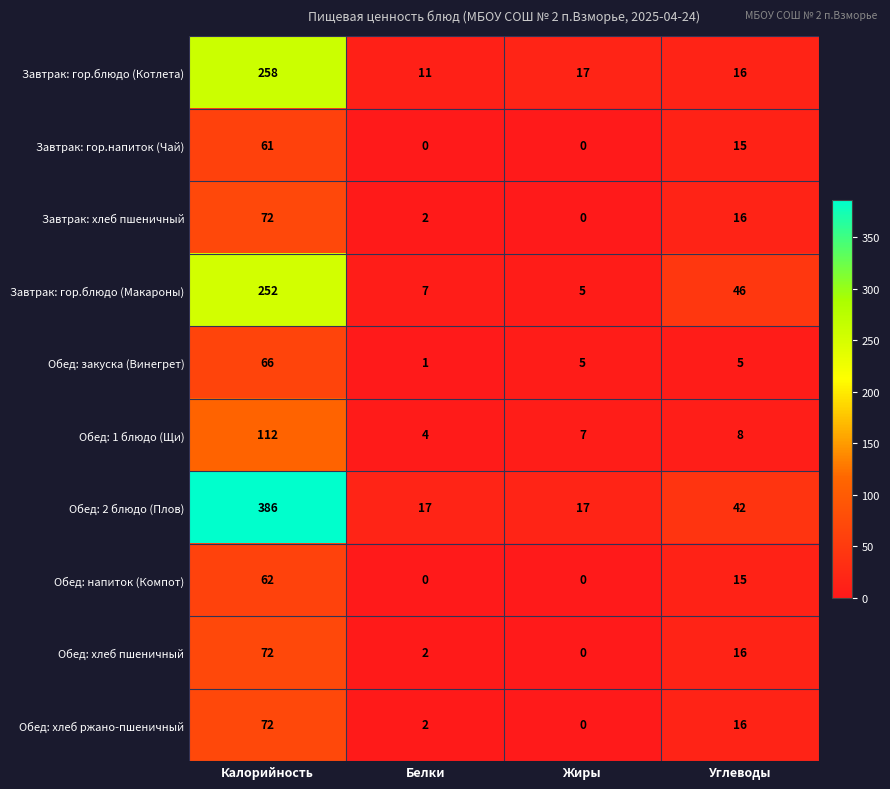

Which series has the largest total across all categories?

Обед: 2 блюдо (Плов)